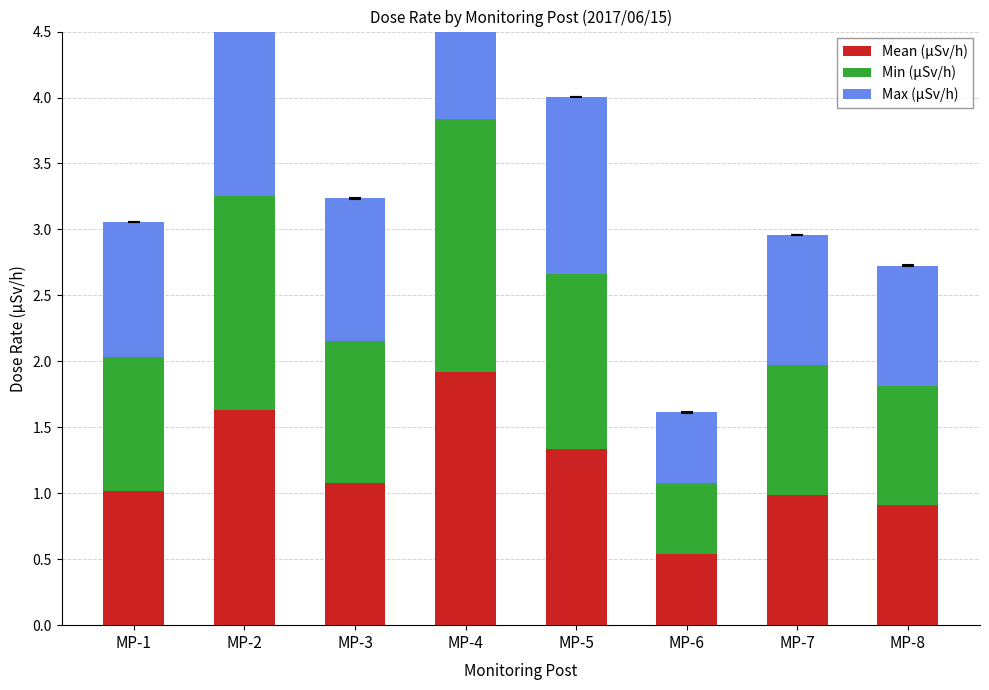

Which has a higher value, MP-4 or MP-3?

MP-4